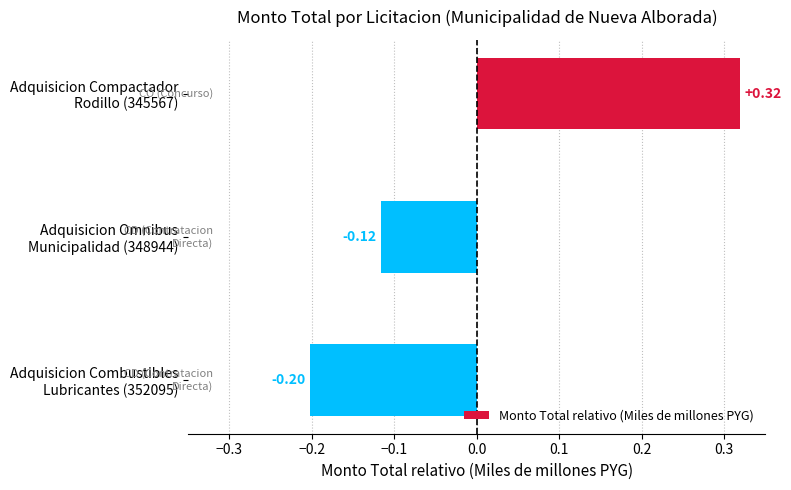

List the labels in order of value, smallest first.

Adquisicion Combustibles
Lubricantes (352095), Adquisicion Omnibus
Municipalidad (348944), Adquisicion Compactador
Rodillo (345567)